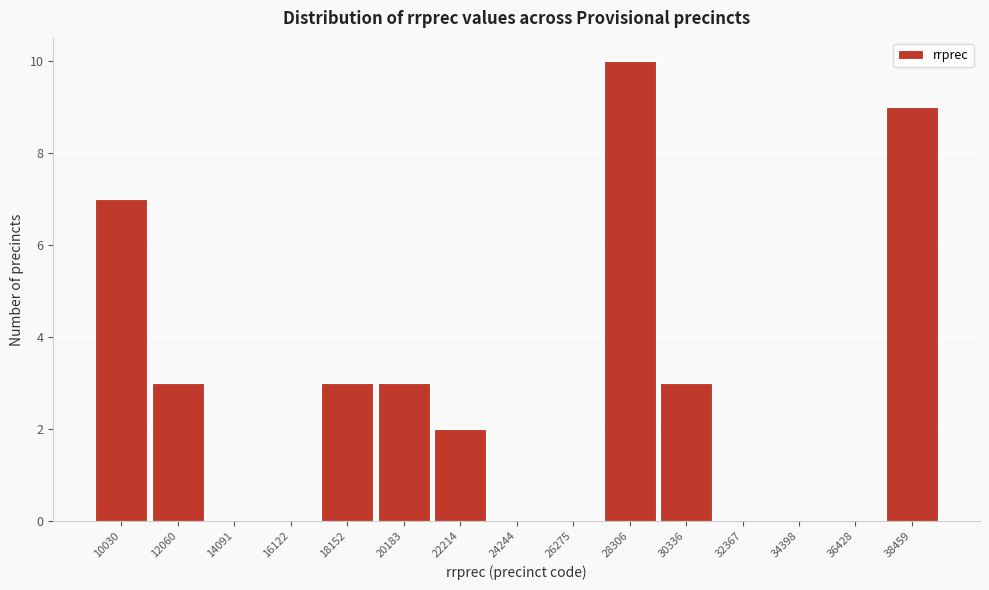

Reading right to left, what are all the values shown in this chart?

38459=9	36428=0	34398=0	32367=0	30336=3	28306=10	26275=0	24244=0	22214=2	20183=3	18152=3	16122=0	14091=0	12060=3	10030=7